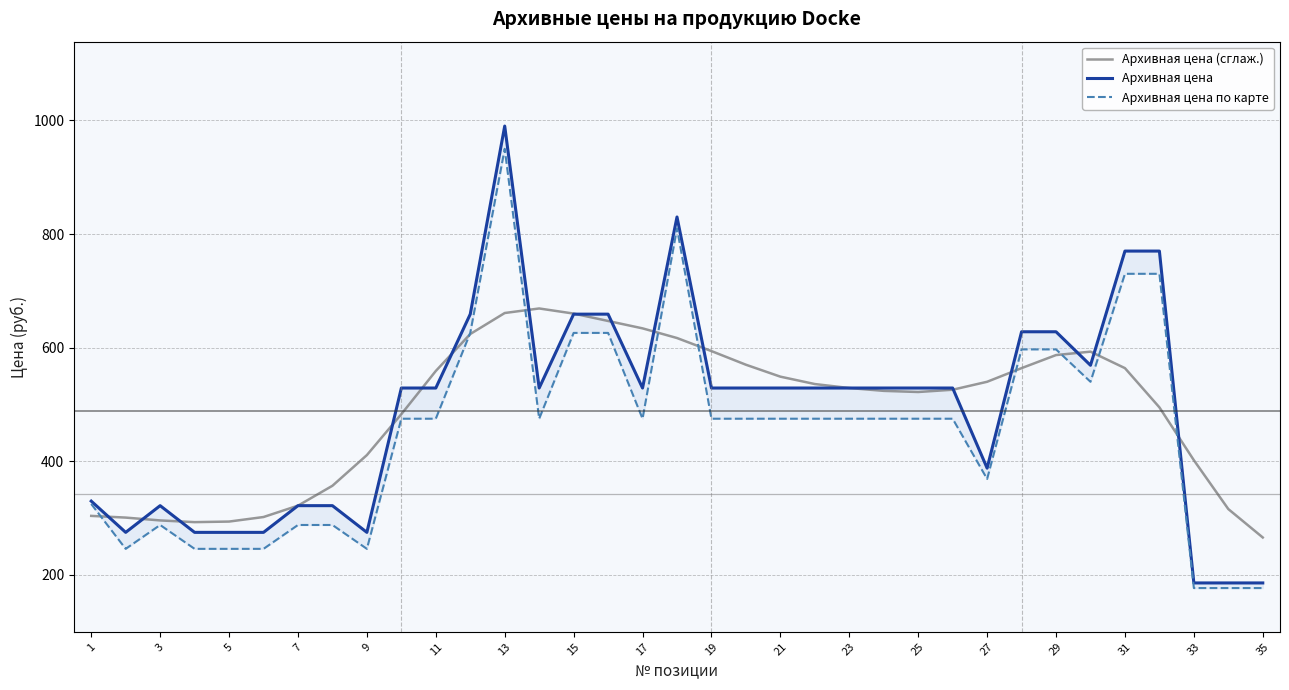

How many interior local peaks does the Архивная цена (сглаж.) series have?

2